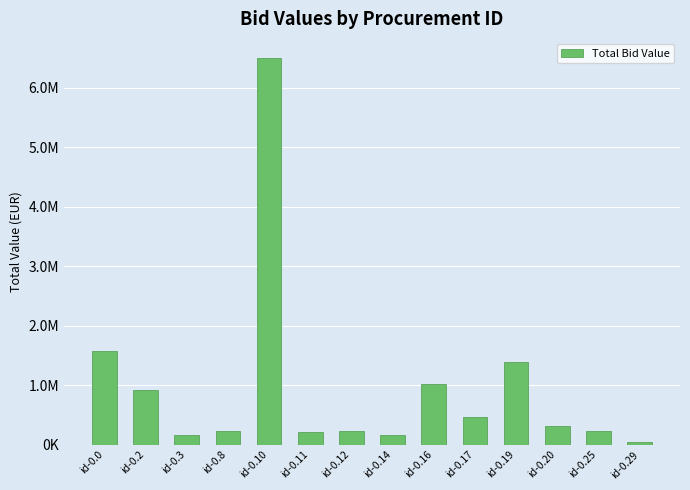

What is the difference between the maximum and second lowest values?

6344000.0